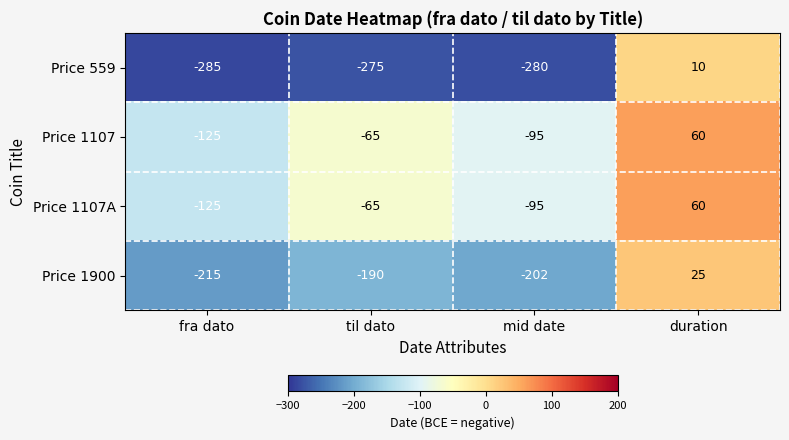

What is the greatest value displayed?

60